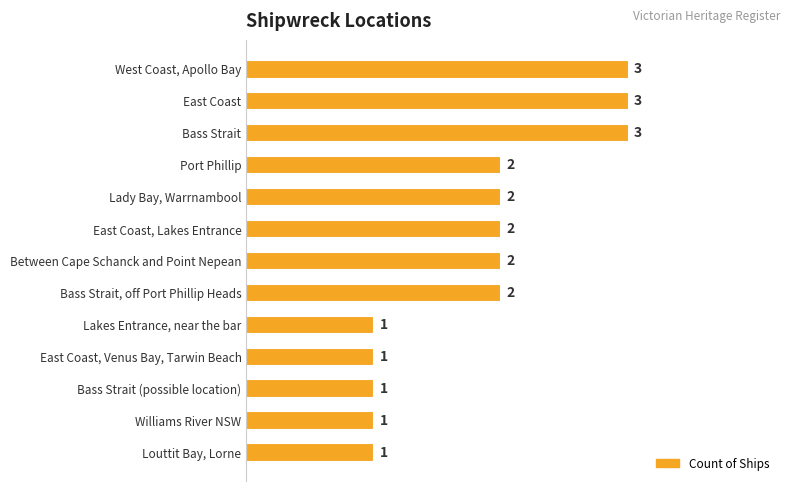

Reading top to bottom, extract all data points from this chart.

West Coast, Apollo Bay=3	East Coast=3	Bass Strait=3	Port Phillip=2	Lady Bay, Warrnambool=2	East Coast, Lakes Entrance=2	Between Cape Schanck and Point Nepean=2	Bass Strait, off Port Phillip Heads=2	Lakes Entrance, near the bar=1	East Coast, Venus Bay, Tarwin Beach=1	Bass Strait (possible location)=1	Williams River NSW=1	Louttit Bay, Lorne=1